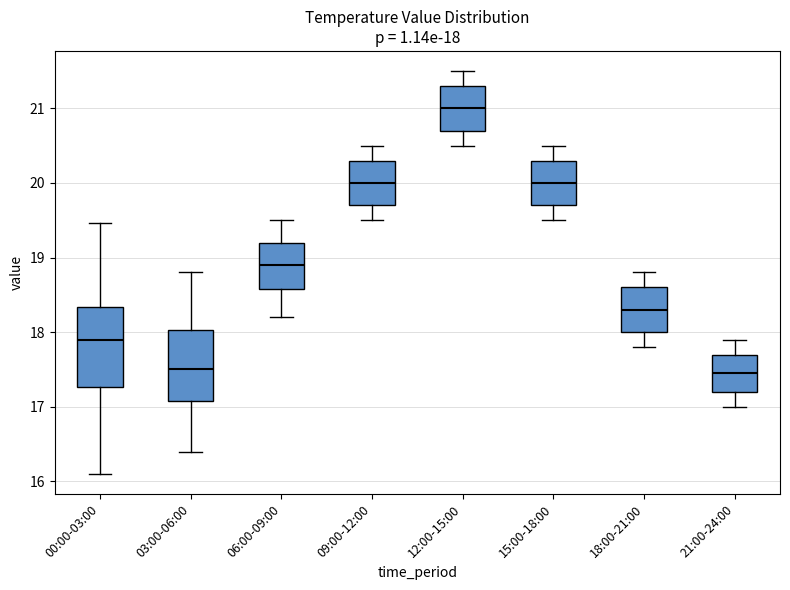

Which box is the tallest, from its lower edge to its upper edge?

00:00-03:00